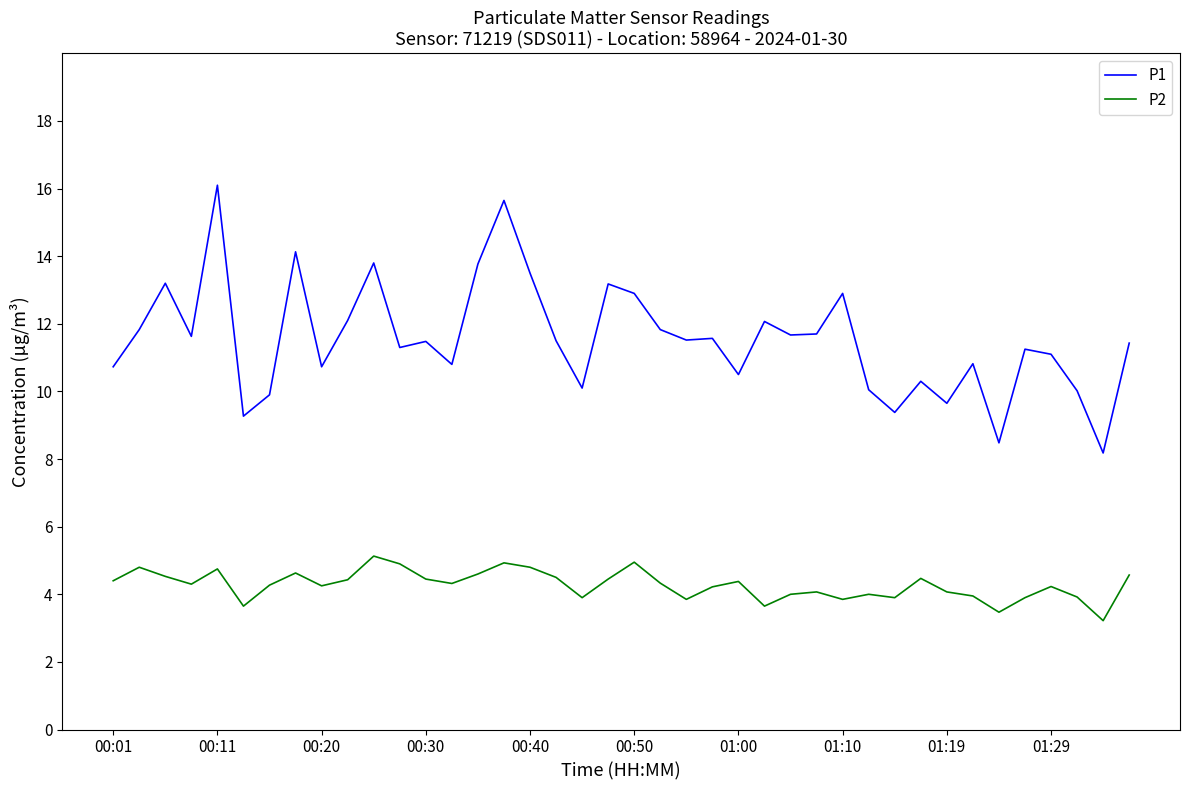

True or false: P2 and P1 intersect in this chart.

False